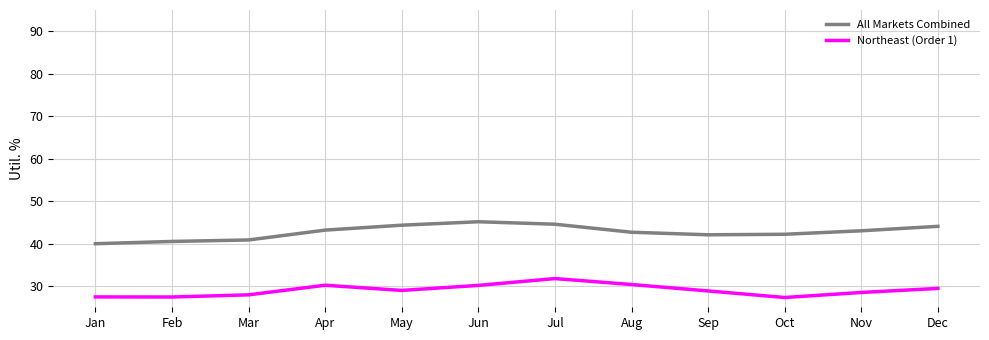

True or false: Northeast (Order 1) has more than 0 points higher than both neighbors.

True